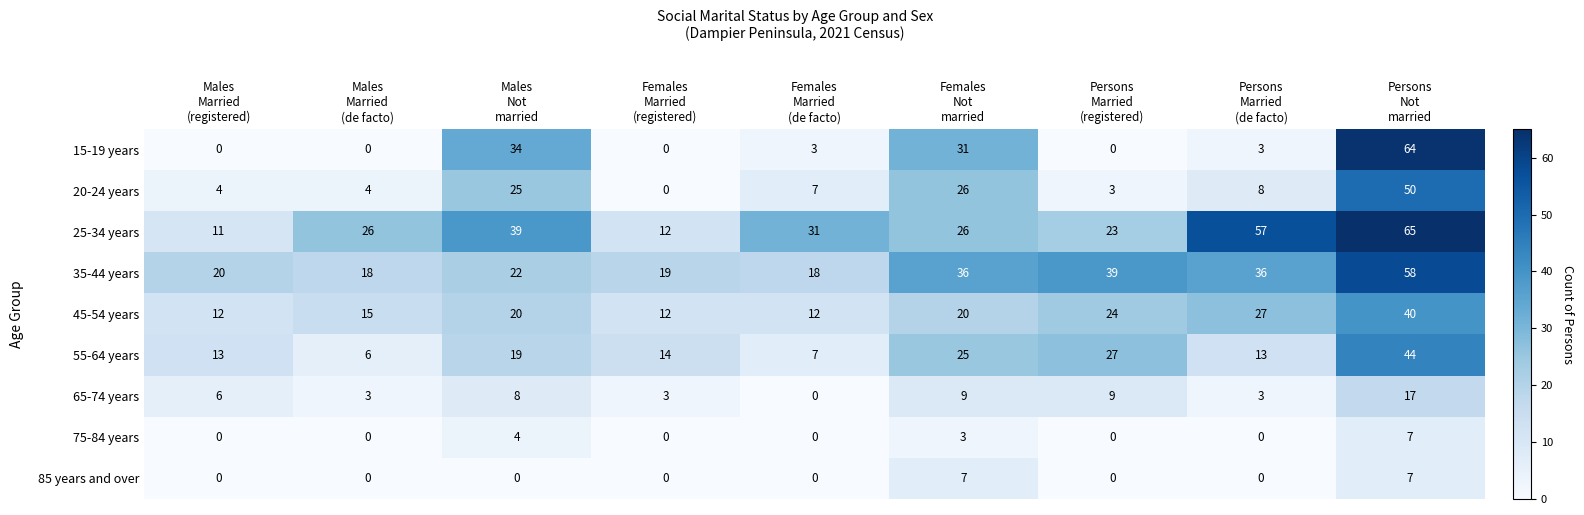

What is the highest value of the 85 years and over series?

7